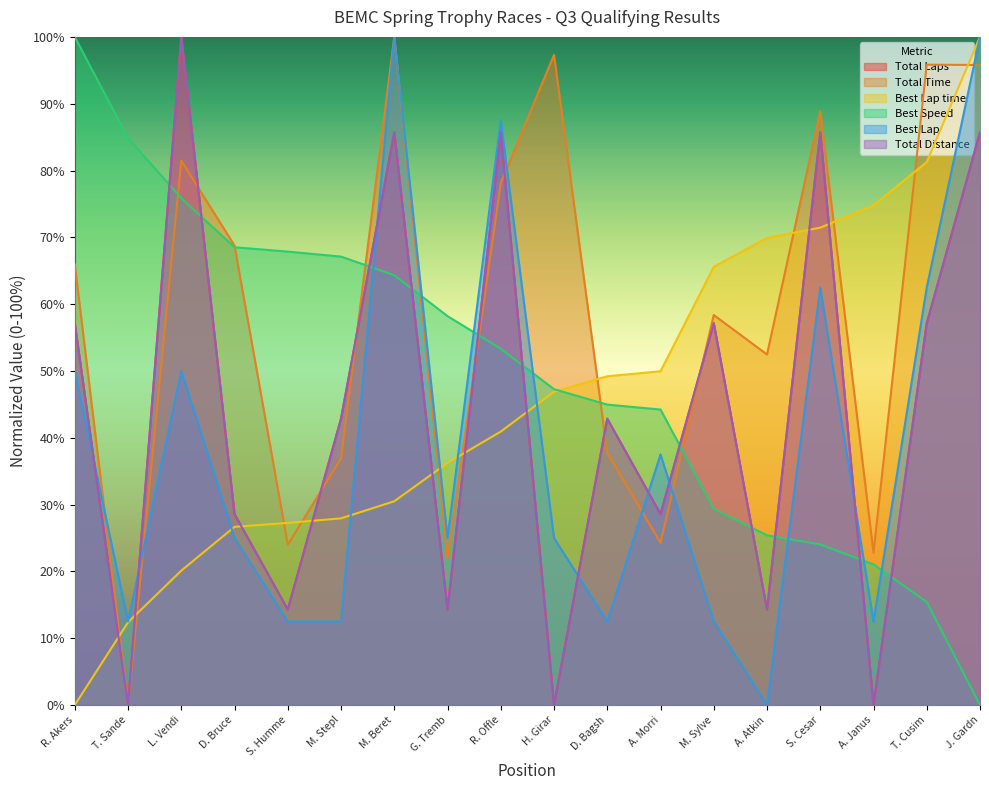

What is the label of the 17th point from the right?

T. Sande